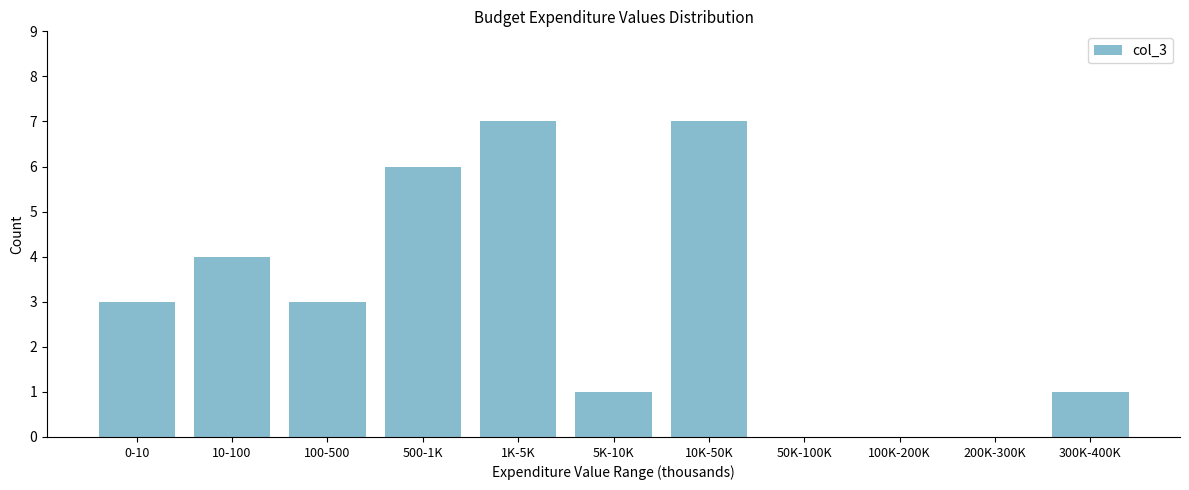

Reading left to right, transcribe all the data shown in this chart.

0-10=3	10-100=4	100-500=3	500-1K=6	1K-5K=7	5K-10K=1	10K-50K=7	50K-100K=0	100K-200K=0	200K-300K=0	300K-400K=1